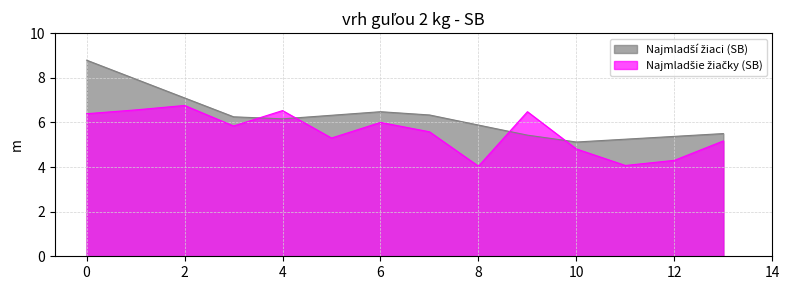

Does the chart display data point markers on the line(s)?

No